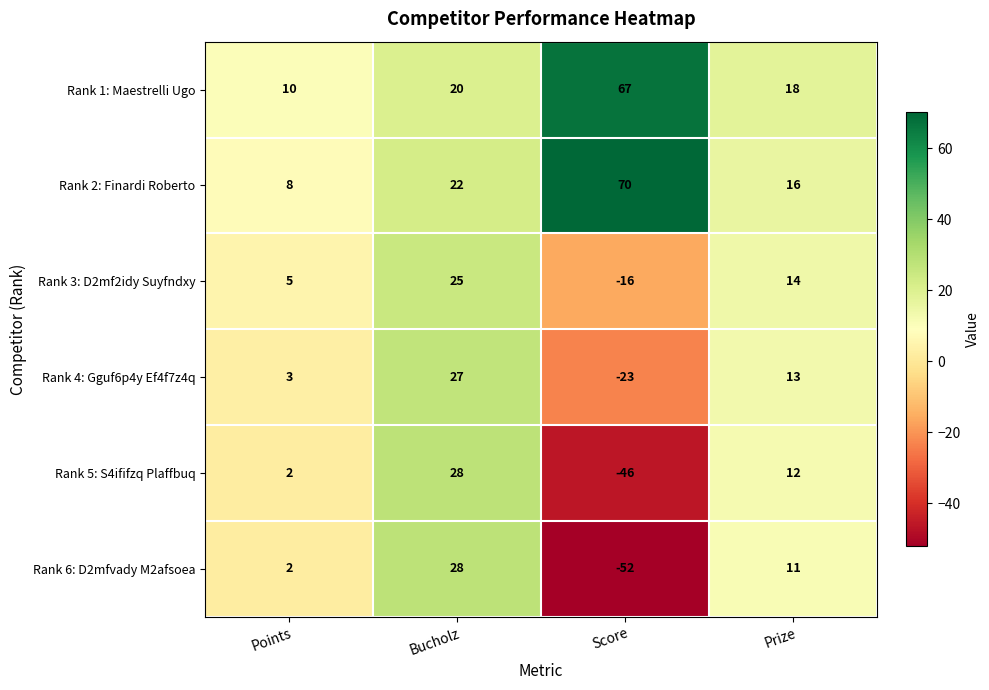

Is it true that Rank 5: S4ififzq Plaffbuq equals 2 at Points?

True